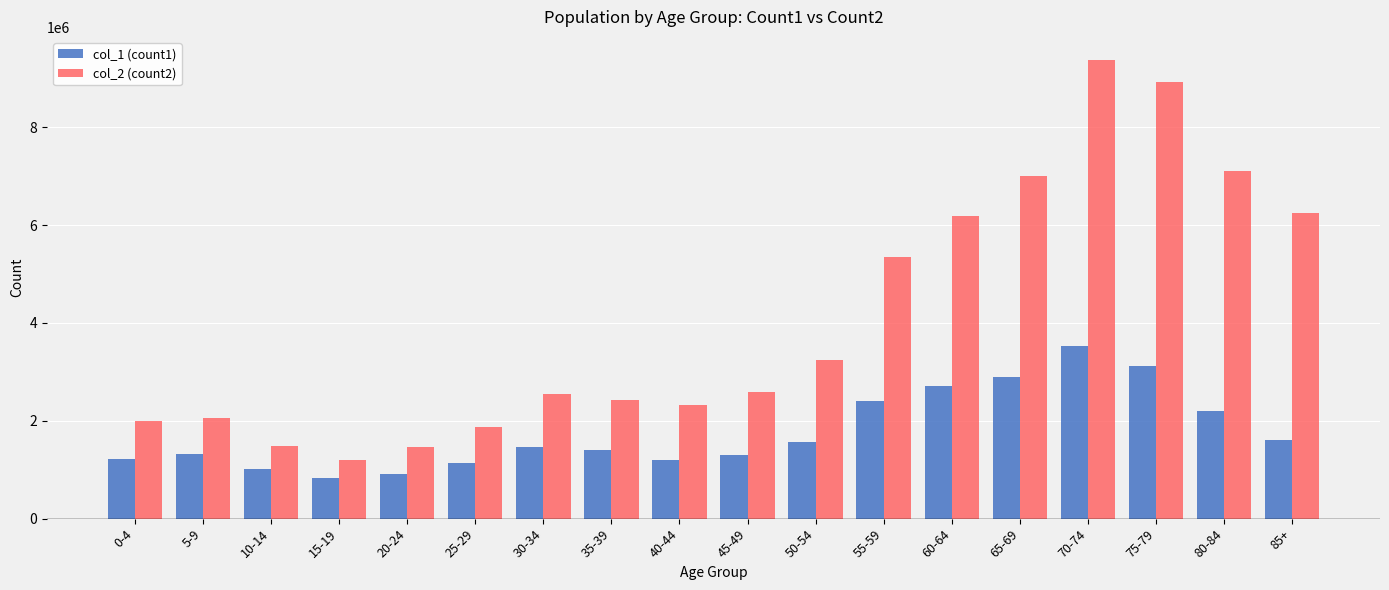

True or false: col_2 (count2) has a value of 1543390 at 55-59.

False